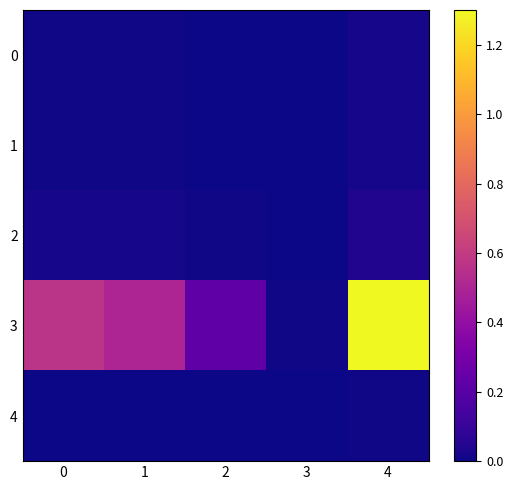

At 0, list the series in order from smallest to largest.

4, 0, 1, 2, 3